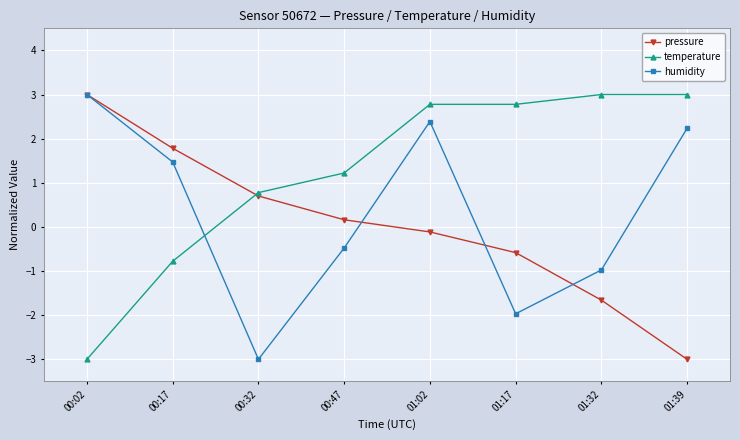

What is the difference between the temperature values at 01:02 and 00:32?

2.0